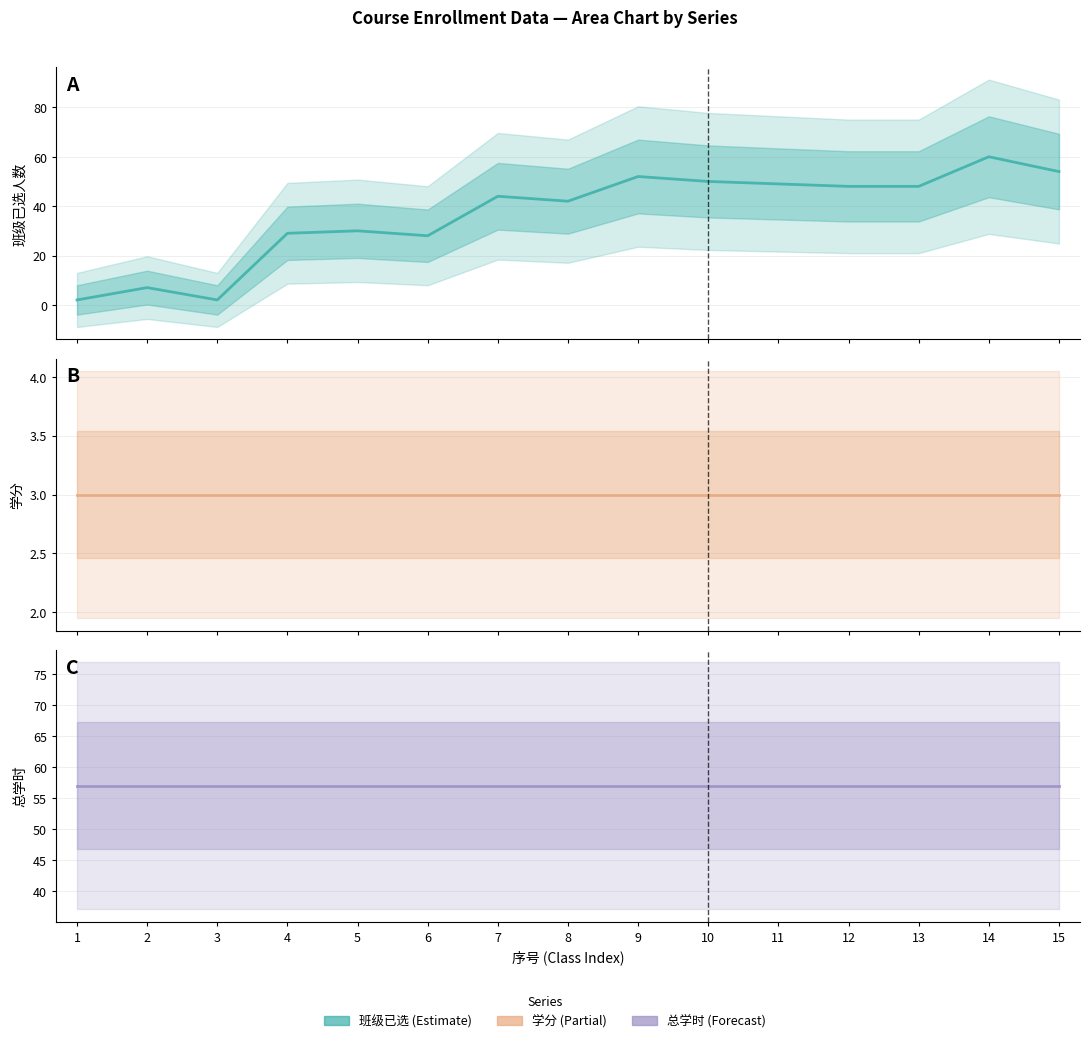

Is it true that 班级已选 equals 12 at 4?

False